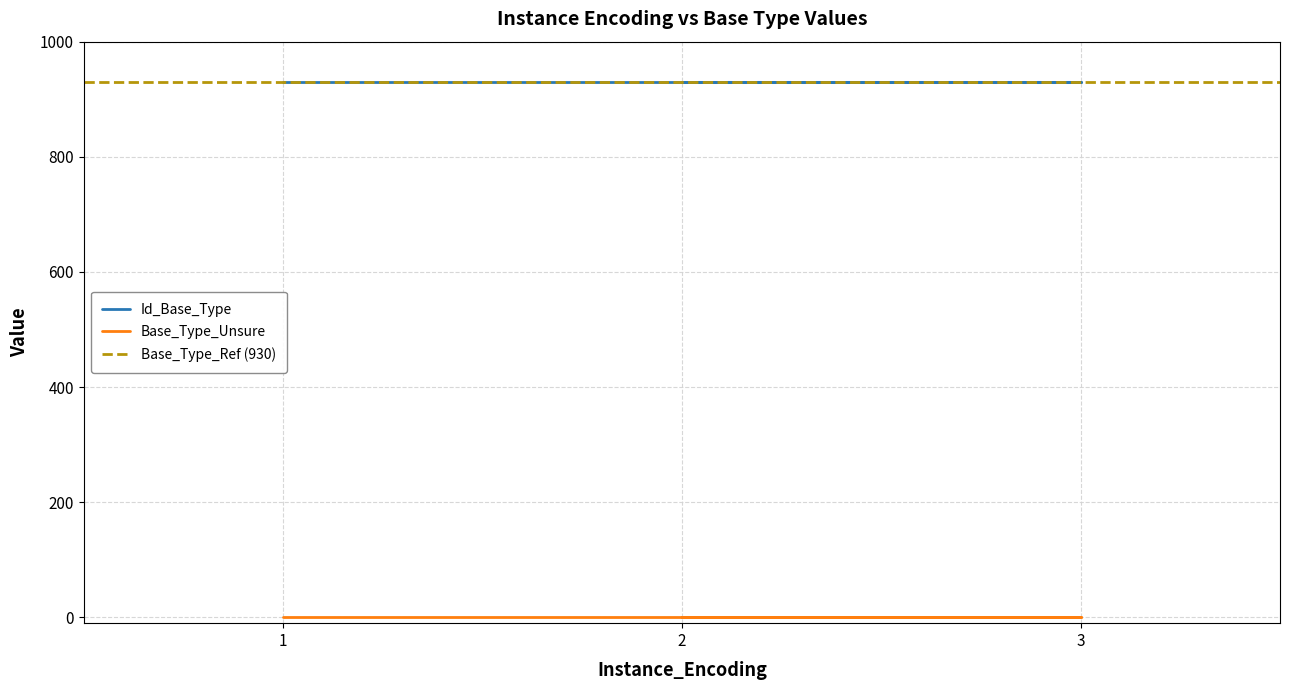

Which series changed the most between 3 and 1?

Id_Base_Type